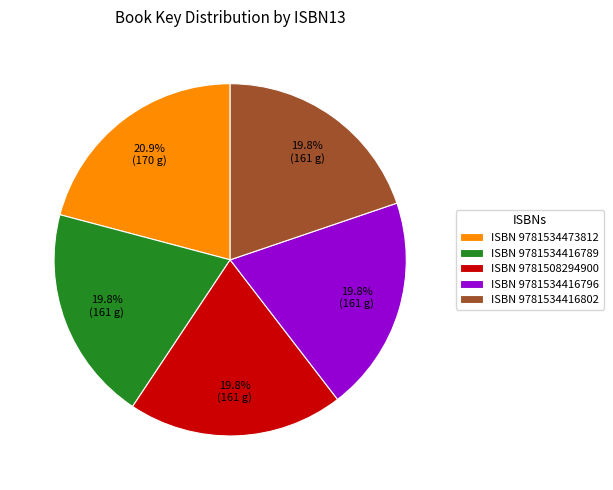

How many slices are in this pie chart?

5